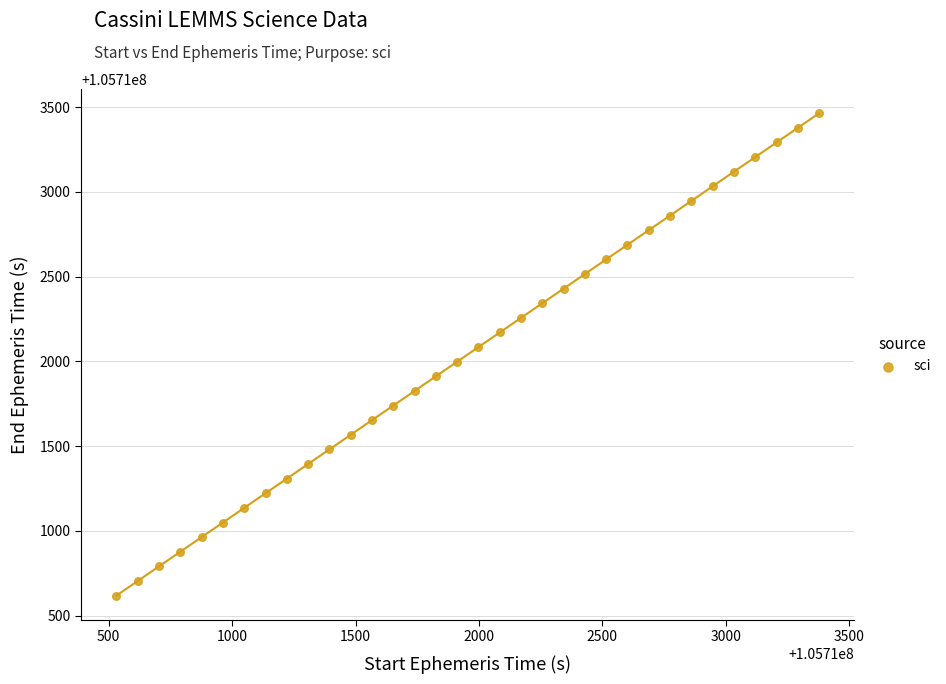

What is the range of X values (max minus min)?

2846.2